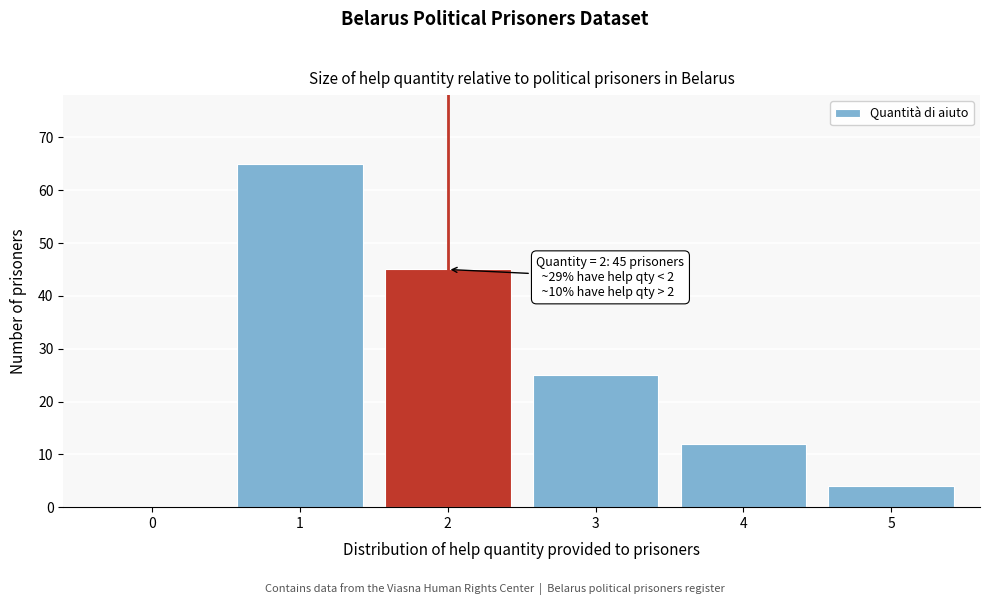

Reading left to right, what are all the values shown in this chart?

0=0	1=65	2=45	3=25	4=12	5=4